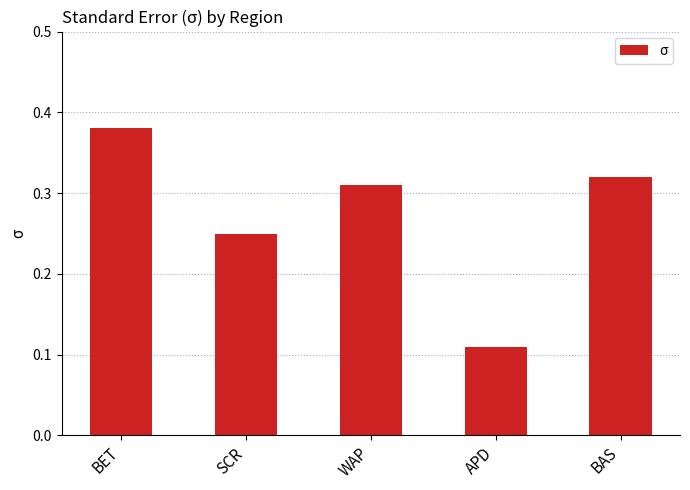

Are the bars horizontal?

No